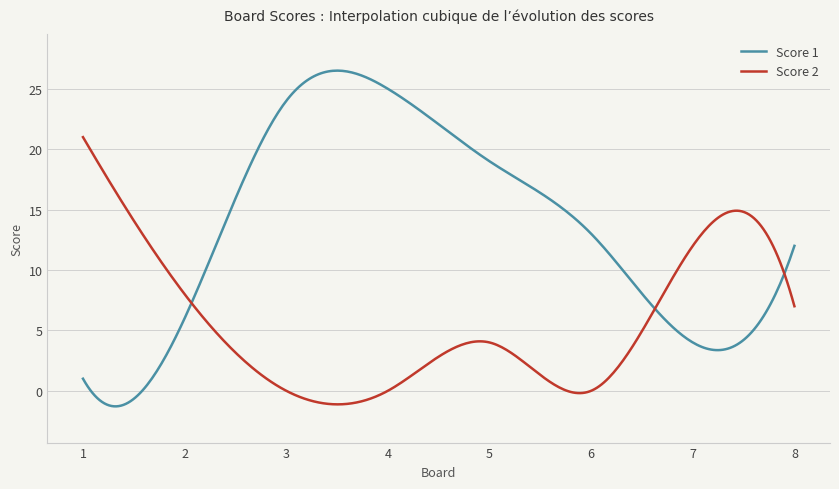

How many lines are shown in the chart?

2